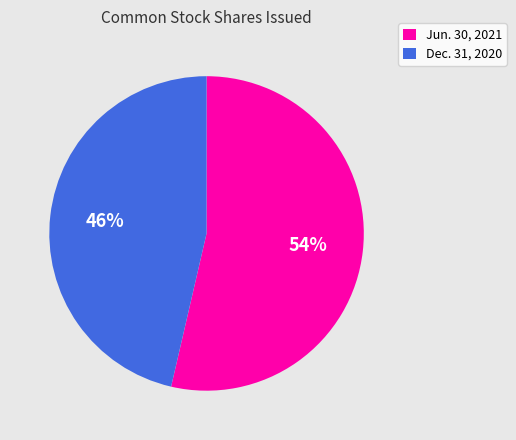

Count the number of slices in the pie.

2